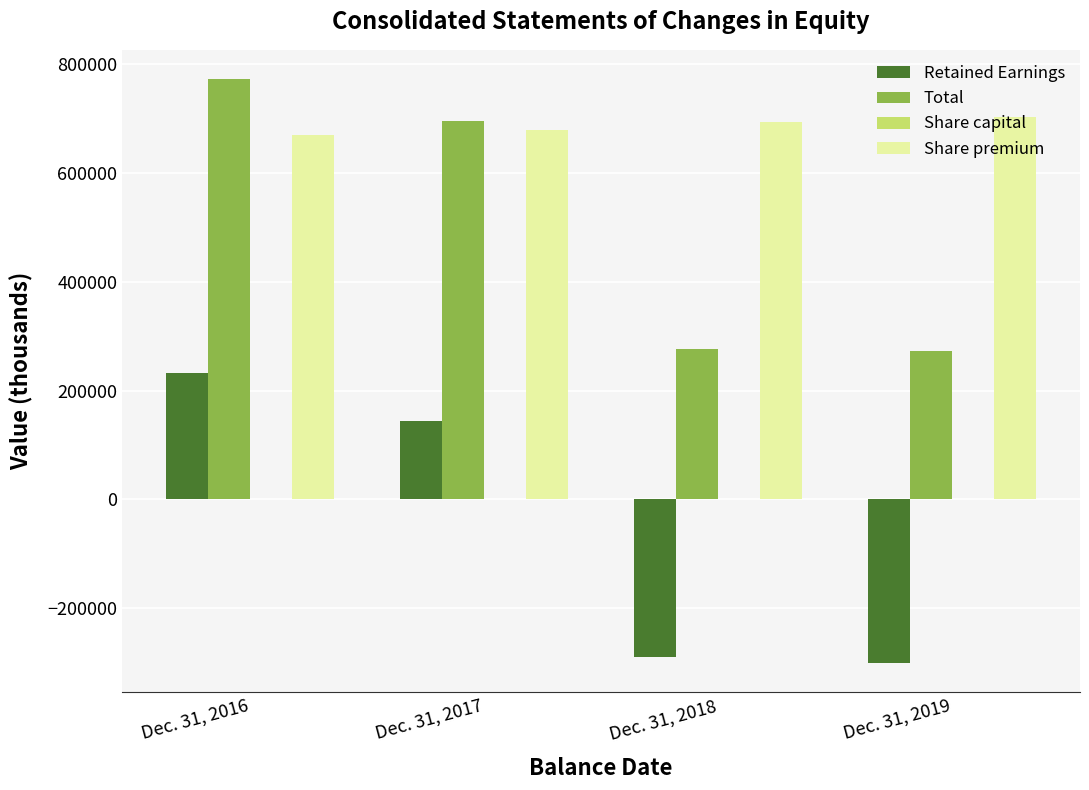

At which label is Total closest to 522671?

Dec. 31, 2017